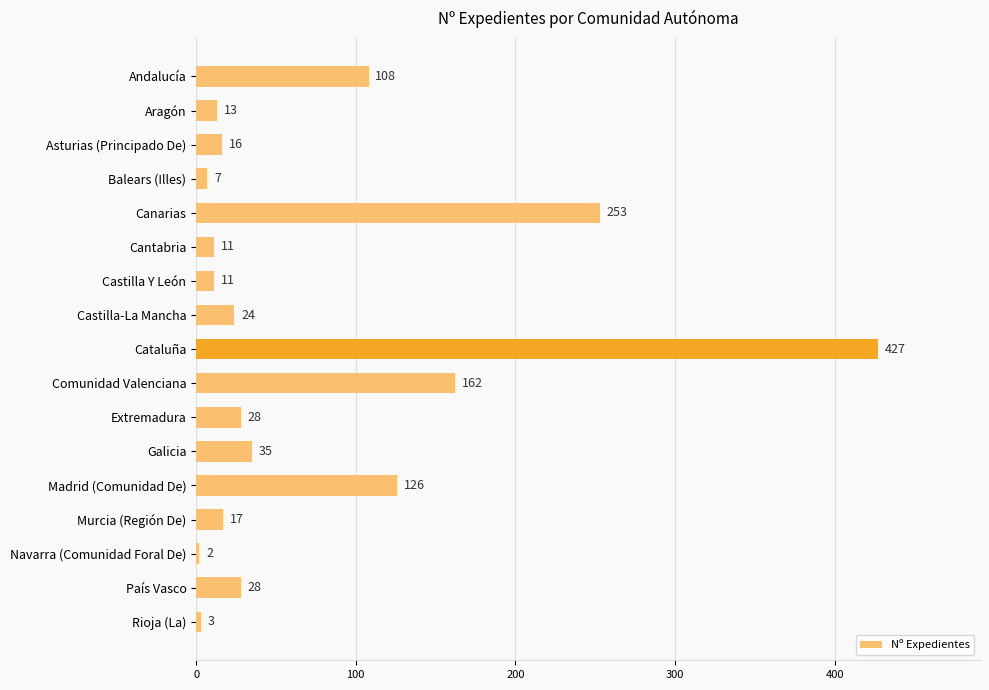

What is the difference between the values at Galicia and Canarias?

218